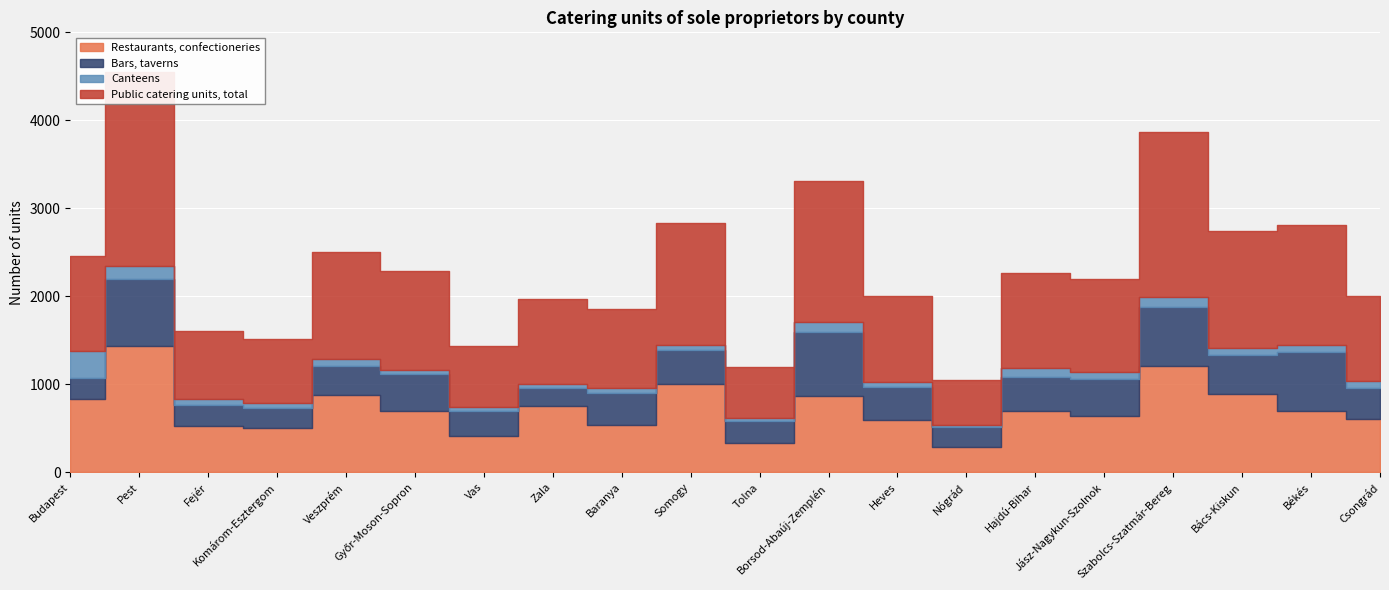

What is the difference between the highest and lowest values at Komárom-Esztergom?

674